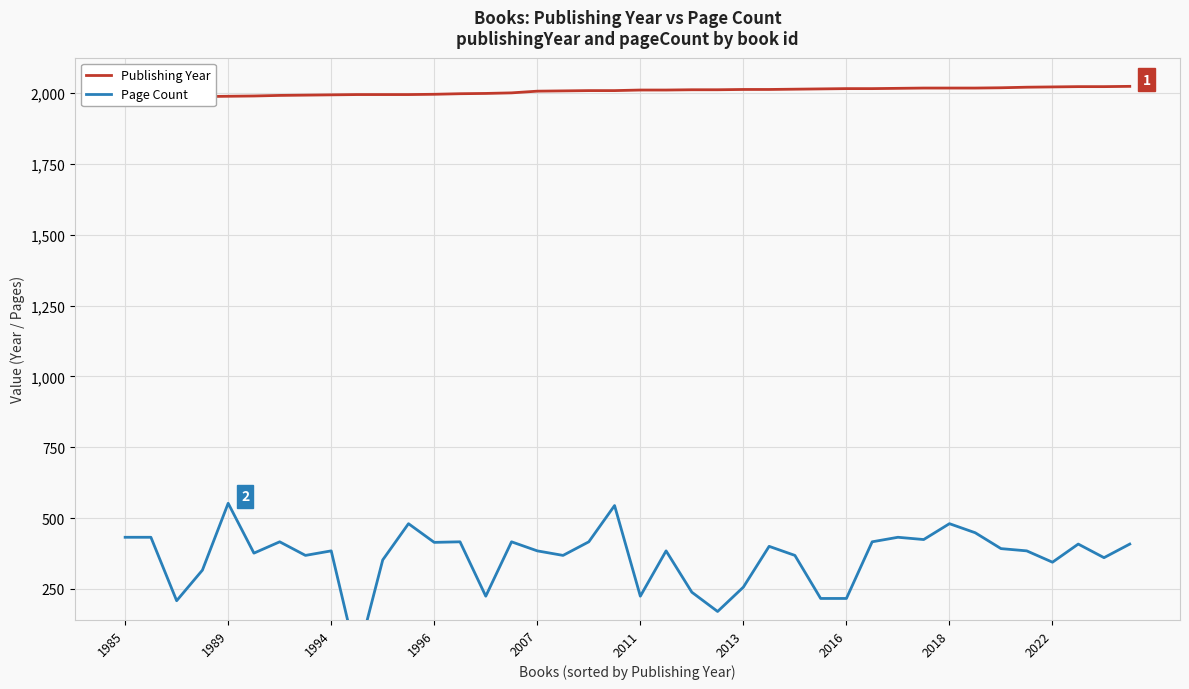

What is the difference between the highest and lowest values at 15?

1585